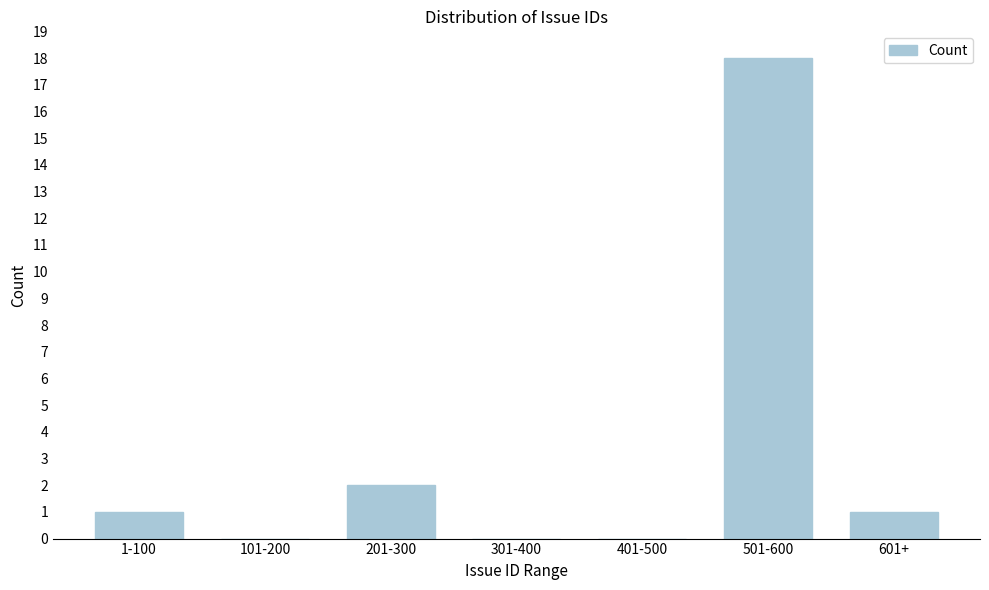

Reading left to right, extract all data points from this chart.

1-100=1	101-200=0	201-300=2	301-400=0	401-500=0	501-600=18	601+=1